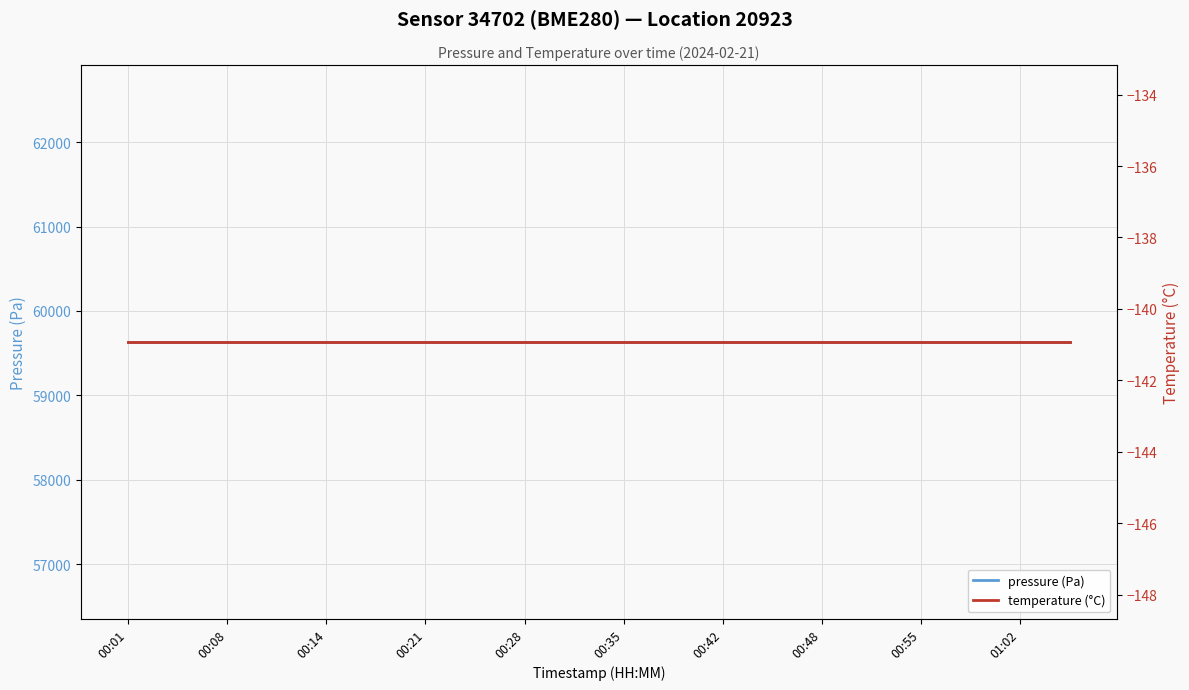

What is the label of the 6th point from the right?

00:48